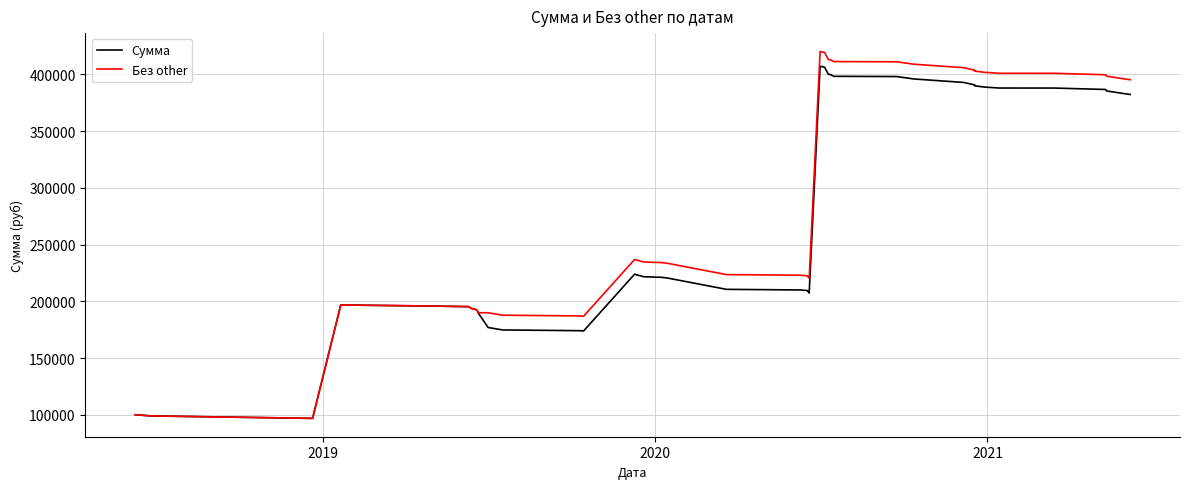

What is the sum of all Сумма values?

11155166.8